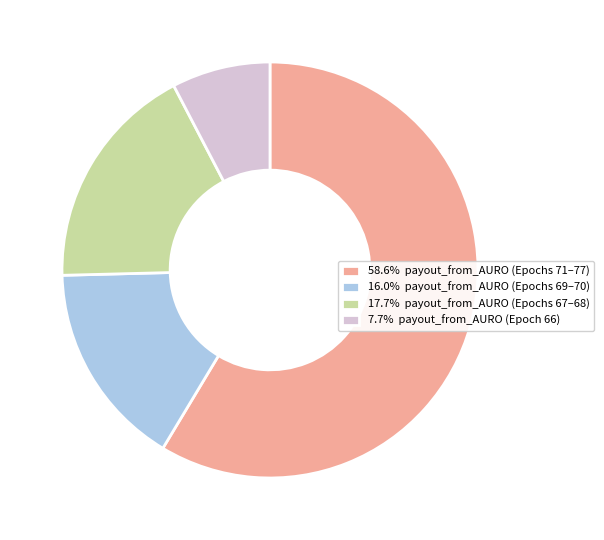

Combined, do 16.0% payout_from_AURO (Epochs 69–70) and 17.7% payout_from_AURO (Epochs 67–68) account for over 50%?

No